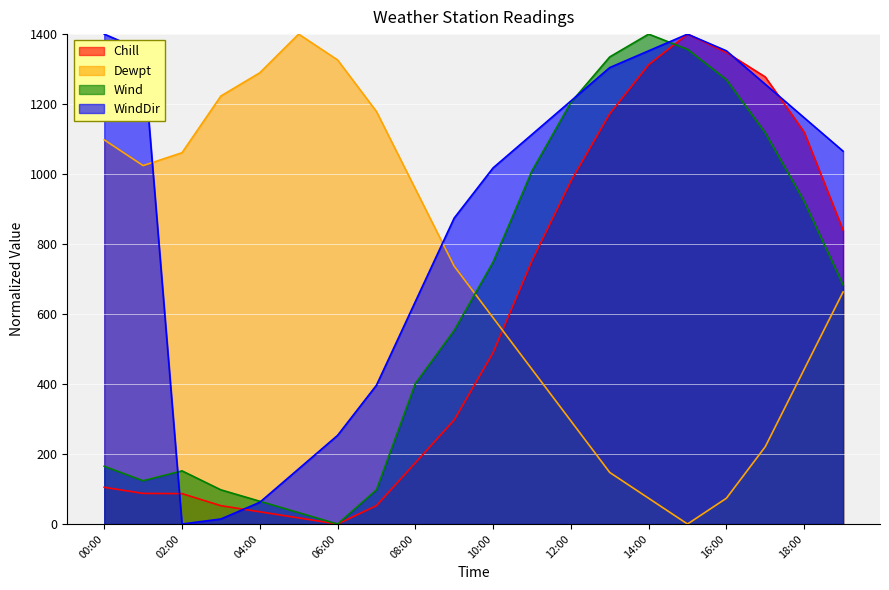

How many intersections are there between Chill and WindDir?

4